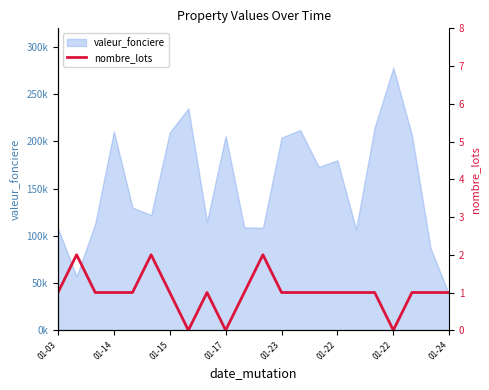

How many interior local valleys (lower than both neighbors) does the data have?

3